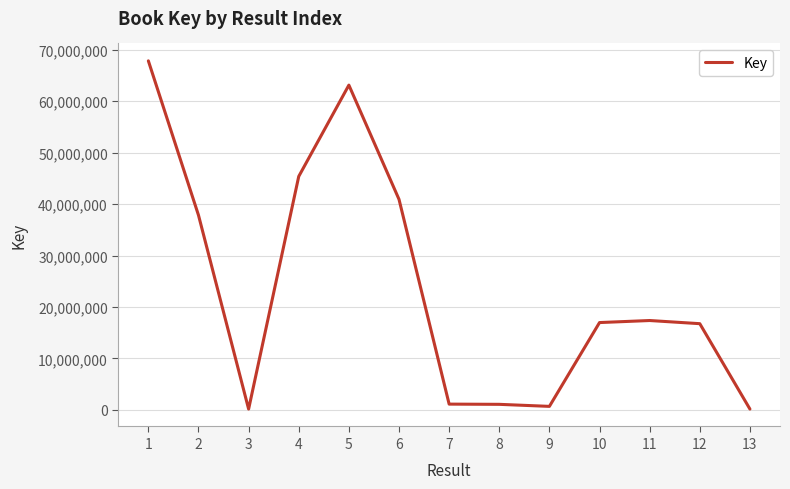

Approximately how many times larger is the value at 11 compared to 5?

0.3